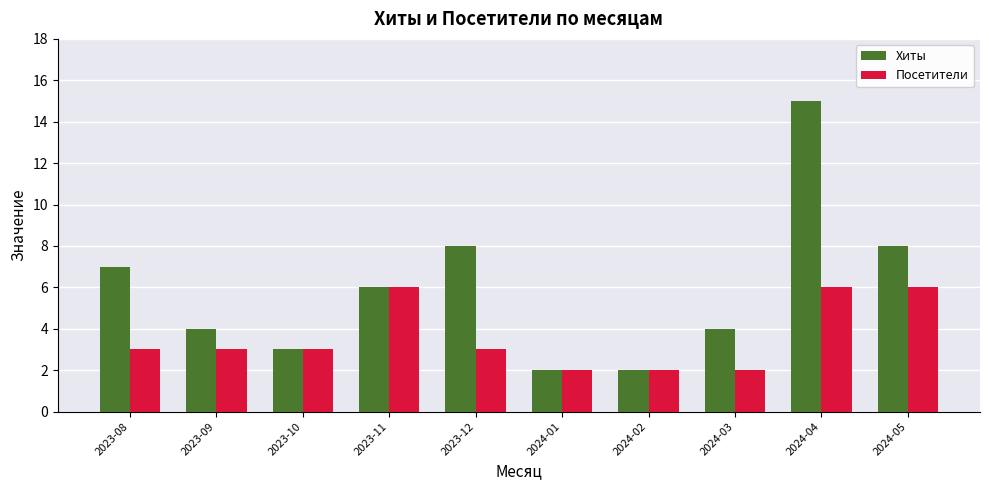

Reading left to right, transcribe all the data shown in this chart.

Хиты: 2023-08=7	2023-09=4	2023-10=3	2023-11=6	2023-12=8	2024-01=2	2024-02=2	2024-03=4	2024-04=15	2024-05=8
Посетители: 2023-08=3	2023-09=3	2023-10=3	2023-11=6	2023-12=3	2024-01=2	2024-02=2	2024-03=2	2024-04=6	2024-05=6